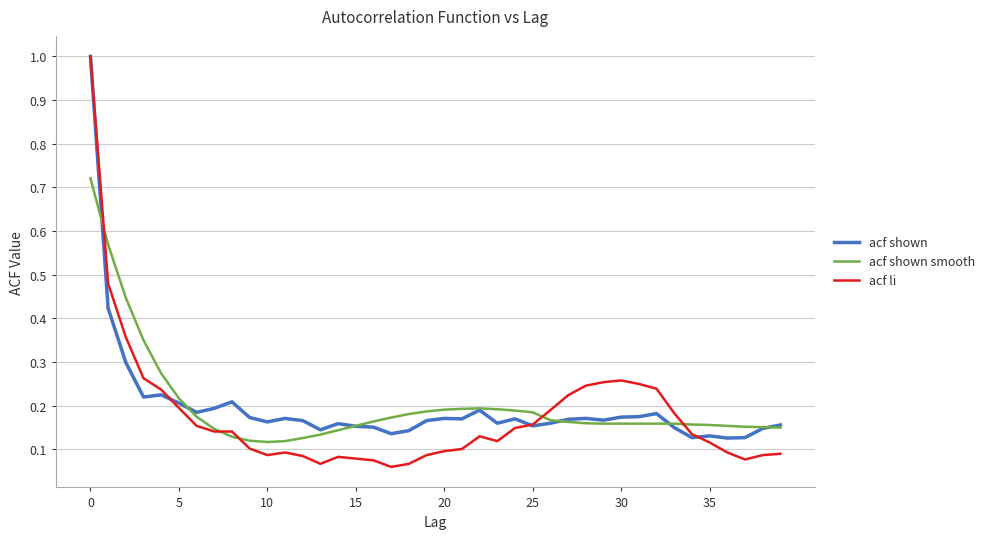

Which series has the largest range (max minus min)?

acf li